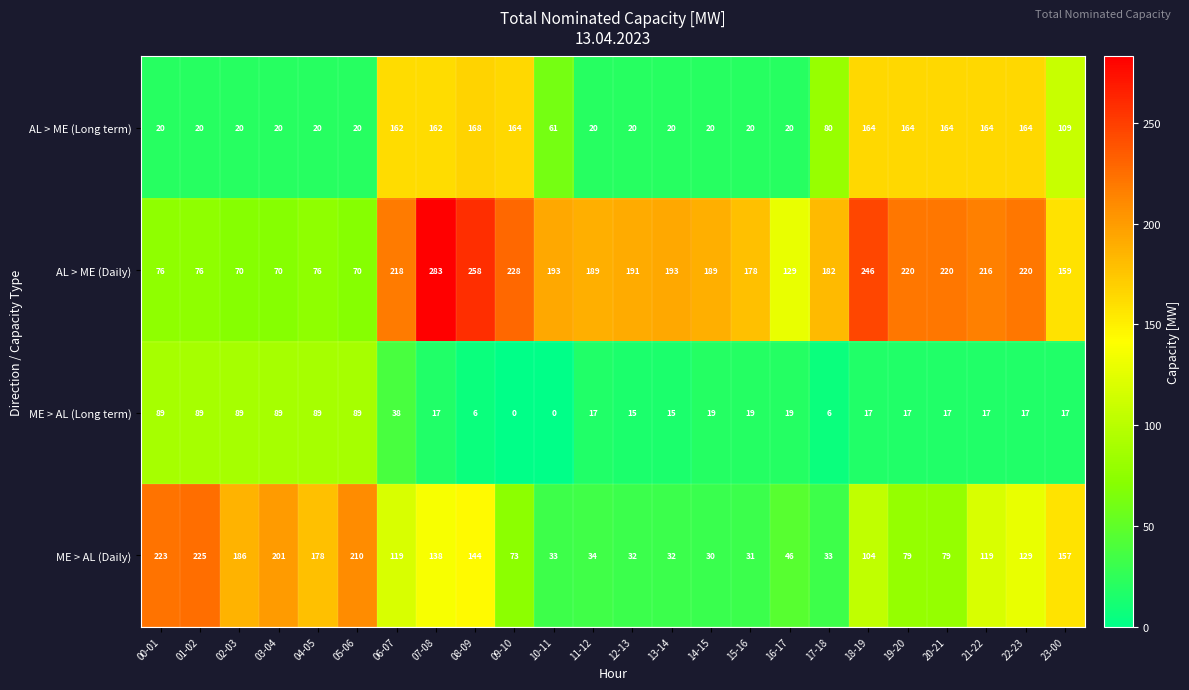

List the series in order of their peak value, lowest first.

ME > AL (Long term), AL > ME (Long term), ME > AL (Daily), AL > ME (Daily)